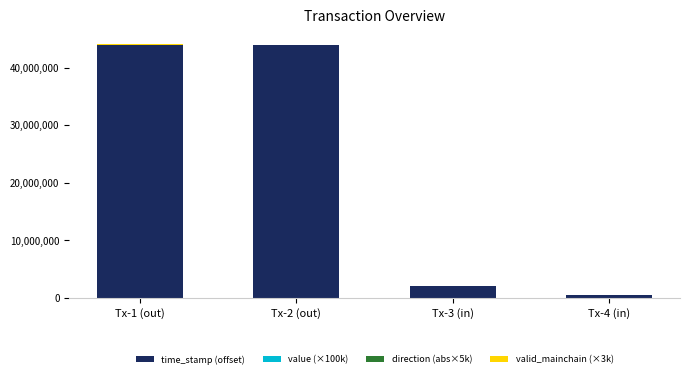

At which label is time_stamp (offset) closest to 22231733?

Tx-3 (in)